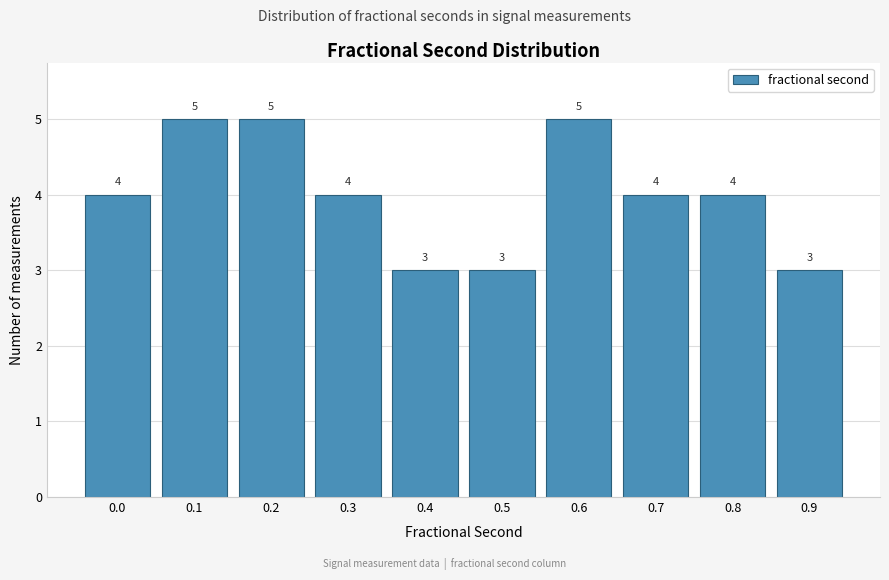

Reading left to right, what are all the values shown in this chart?

4	5	5	4	3	3	5	4	4	3